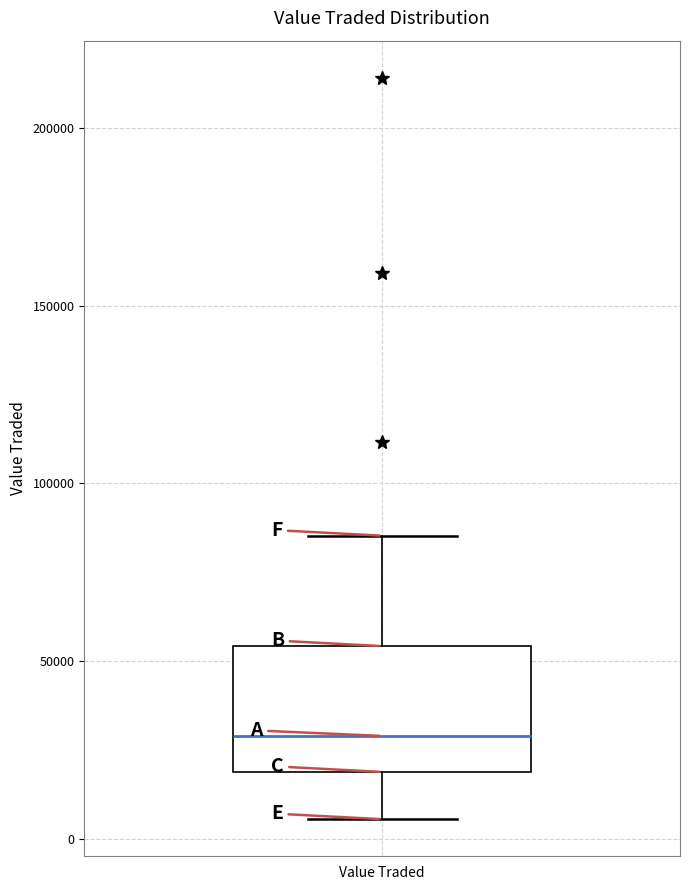

Read this box plot against the y-axis: the position of the median line, the range covered by the box, and the ends of both whiskers. The values are not printed on the chart, so give them approximately, as read against the axis.

median 30000, box 20000 to 55000, whiskers 5000 to 85000